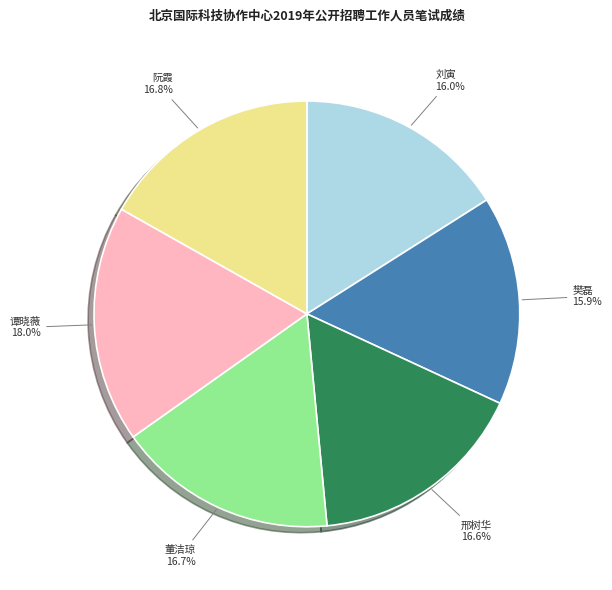

Does 阮霞 represent more than half of the total?

No